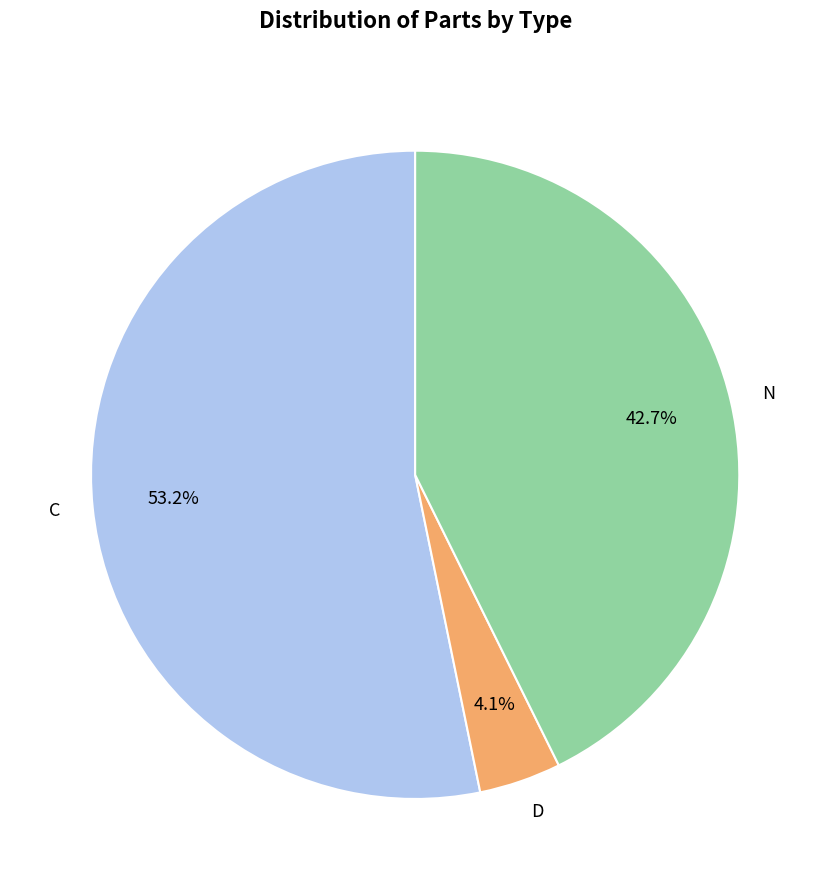

Which slice is the largest?

C